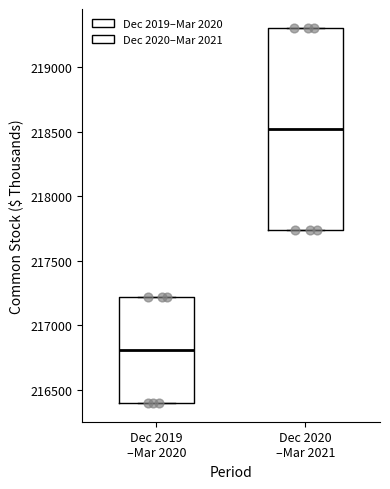

Which box has the highest median line?

Dec 2020 –Mar 2021